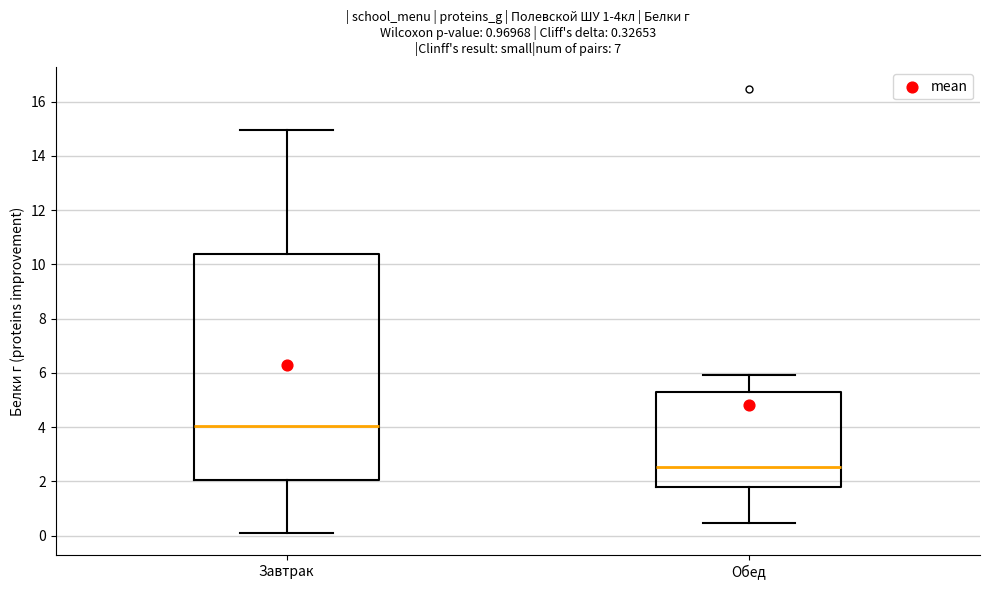

Which box's median line is the lowest?

Обед